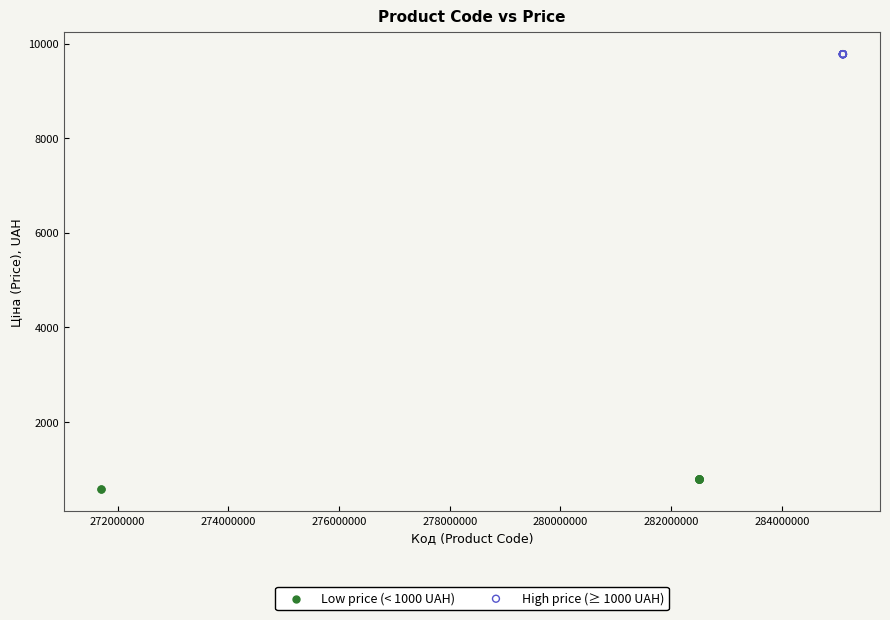

What are all the series names shown in the legend?

Low price (< 1000 UAH), High price (≥ 1000 UAH)